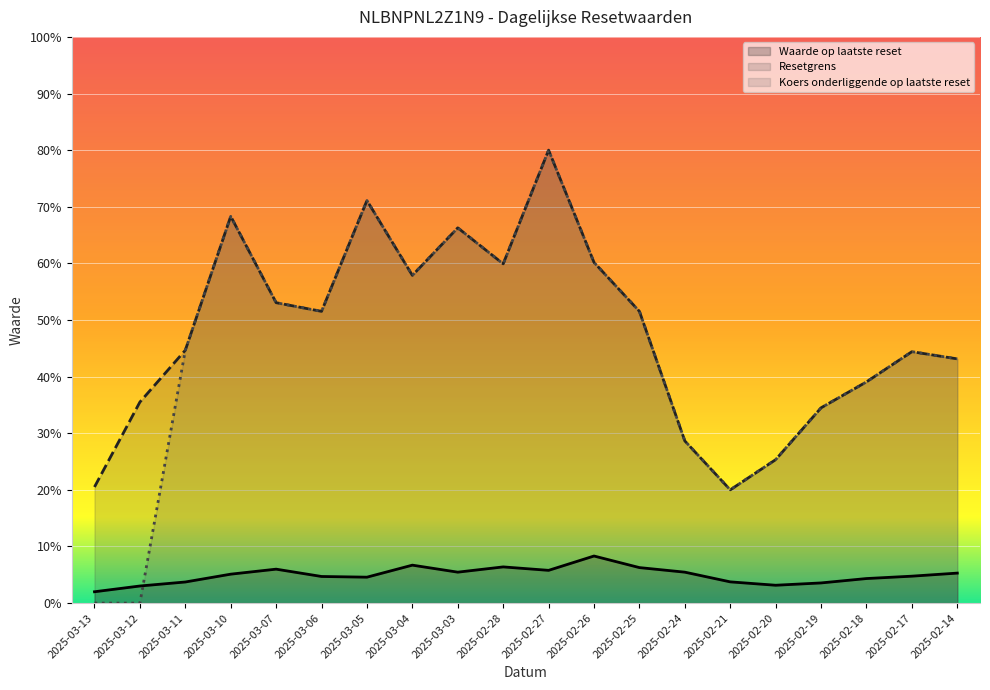

Where is the first local maximum for Resetgrens?

2025-03-10